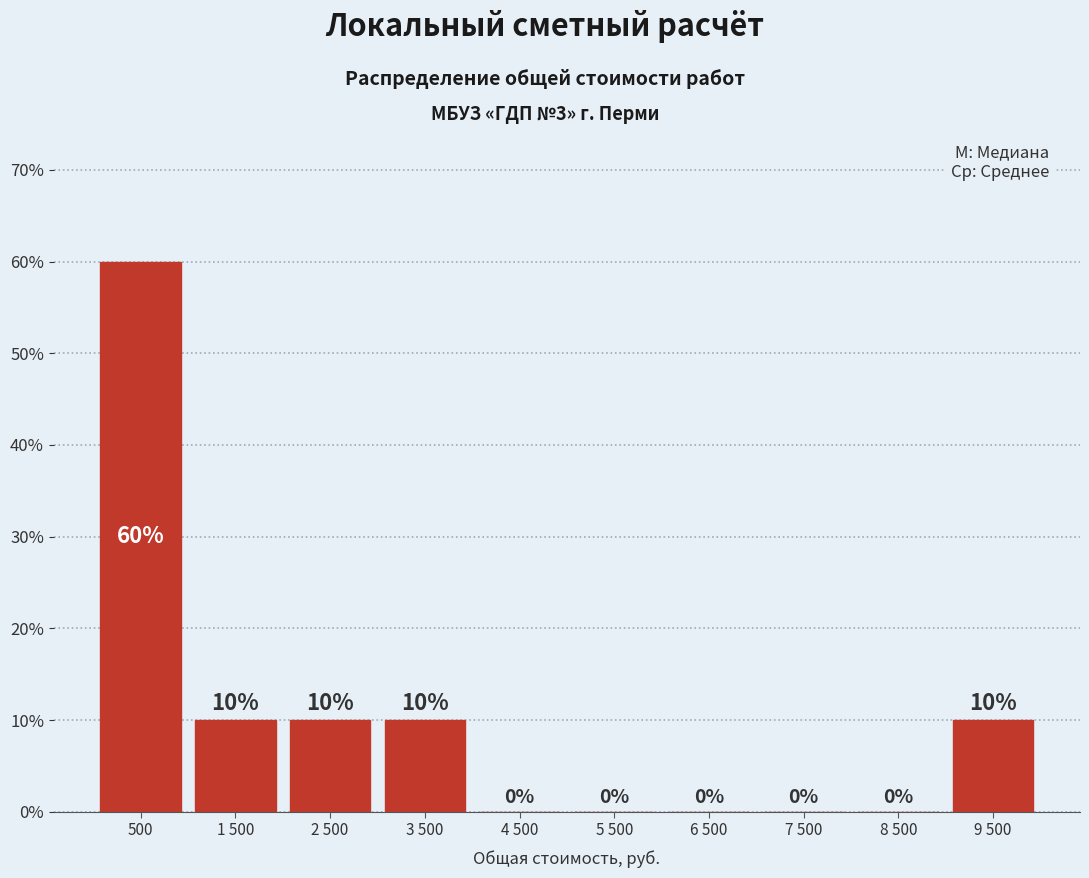

Reading left to right, list all the values displayed in this chart.

500=60	1 500=10	2 500=10	3 500=10	4 500=0	5 500=0	6 500=0	7 500=0	8 500=0	9 500=10